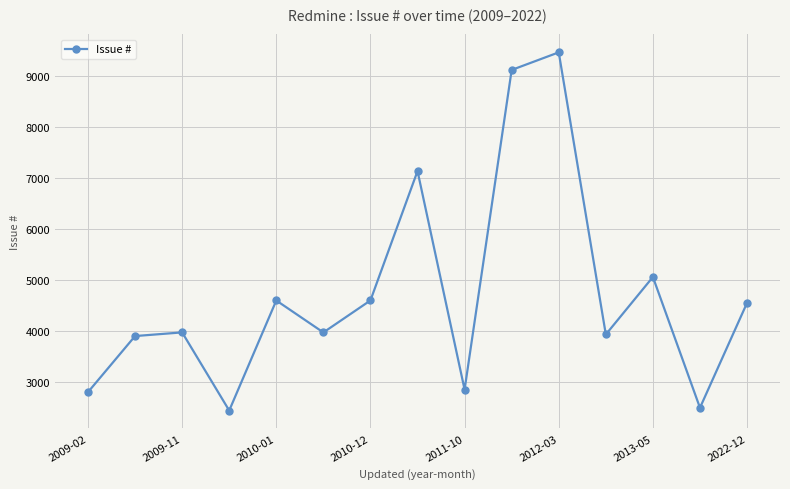

How many interior local valleys (lower than both neighbors) does the data have?

5